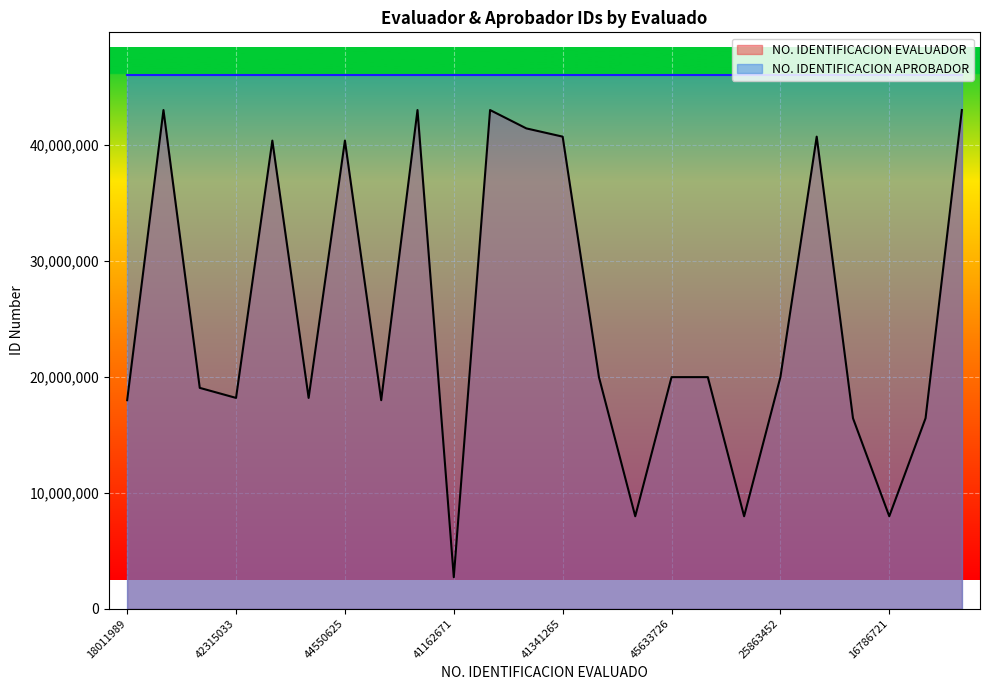

Rank the series at 16786721 from lowest to highest value.

NO. IDENTIFICACION EVALUADOR, NO. IDENTIFICACION APROBADOR